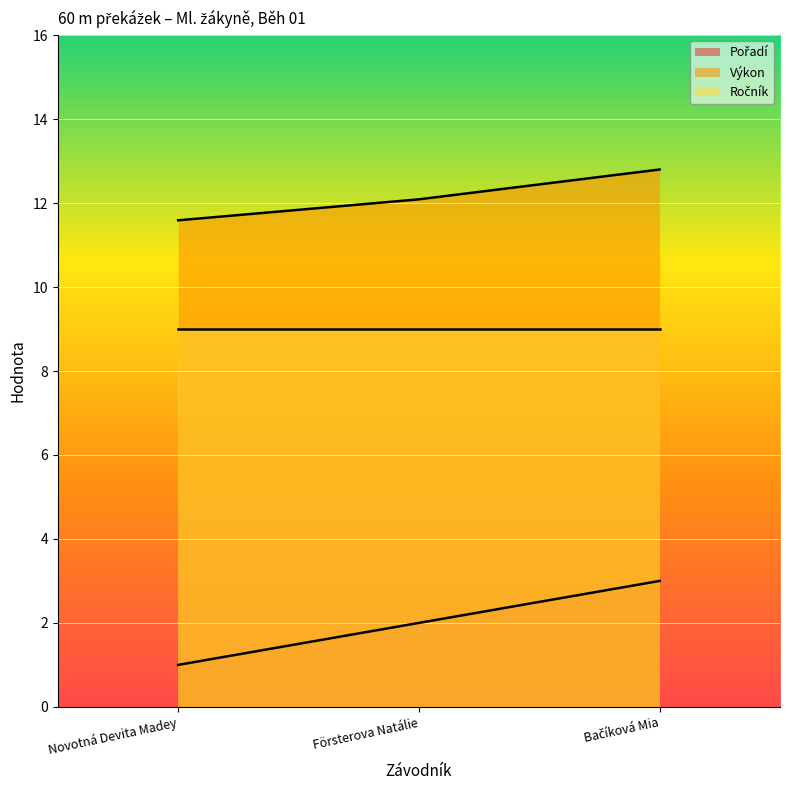

What is the total value across all series at Novotná Devita Madey?

21.6